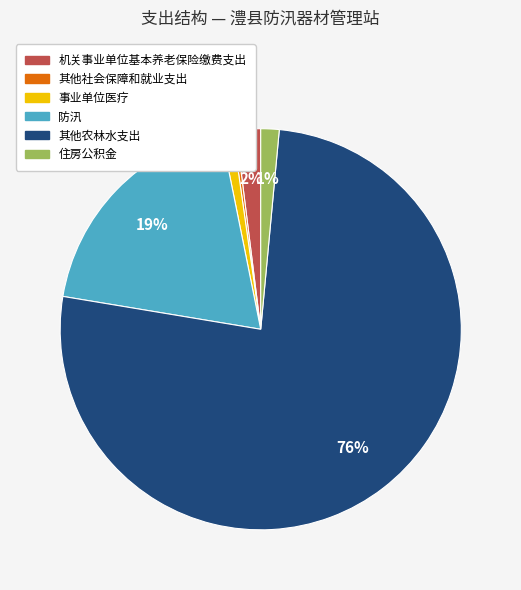

Which slice is the largest?

其他农林水支出